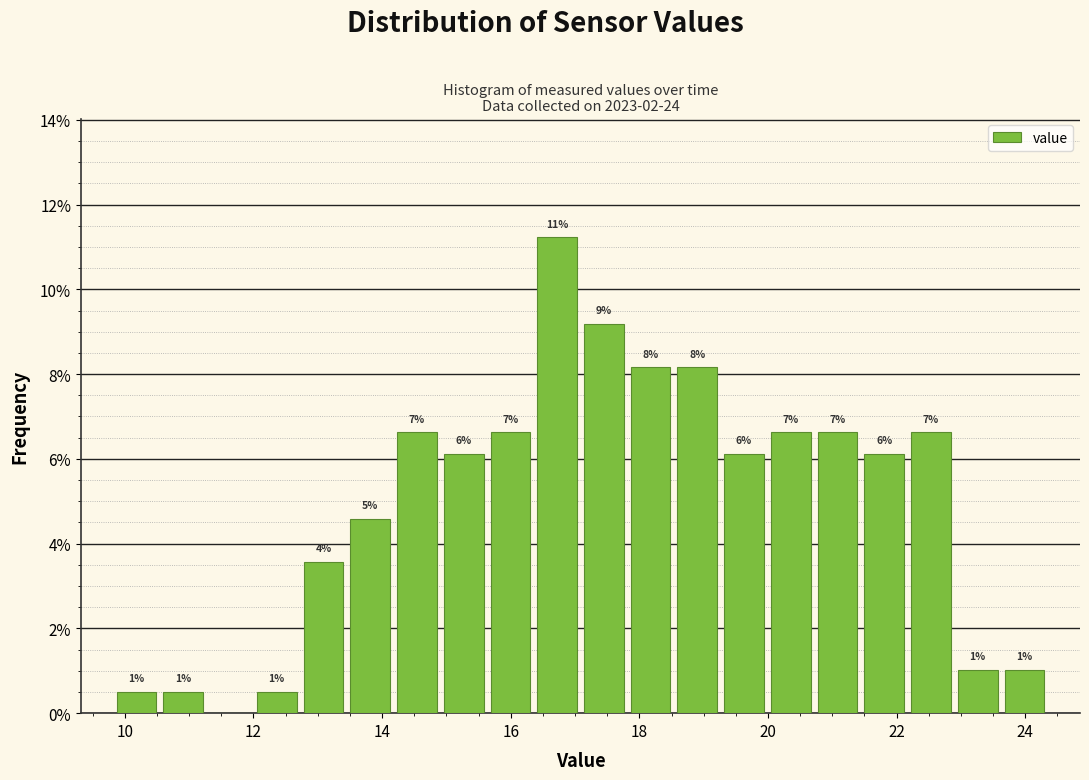

Around what value on the x-axis is the tallest bar? Give the approximate position of its centre, as read against the axis.

16.8